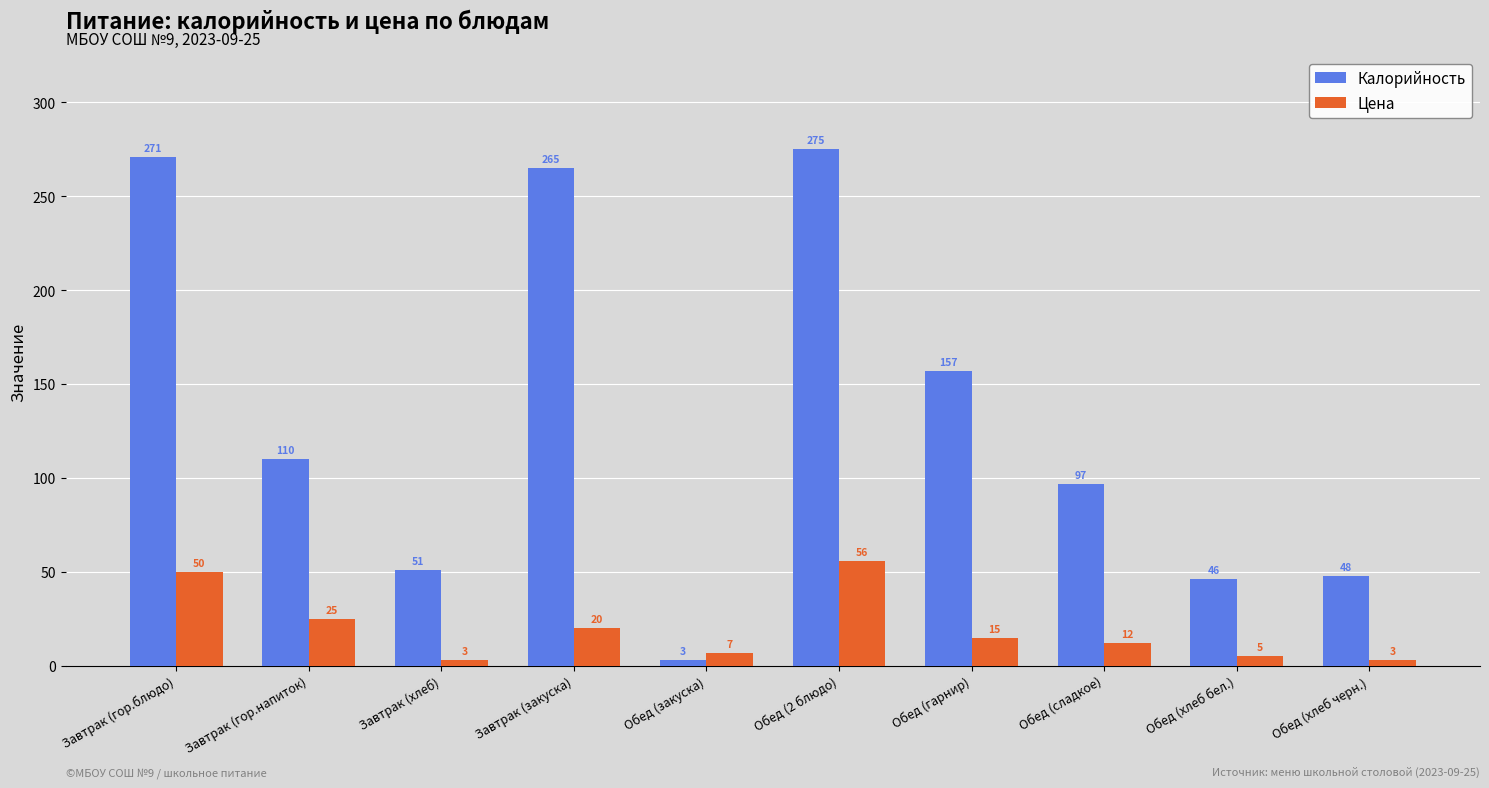

Which series has the widest spread of values?

Калорийность